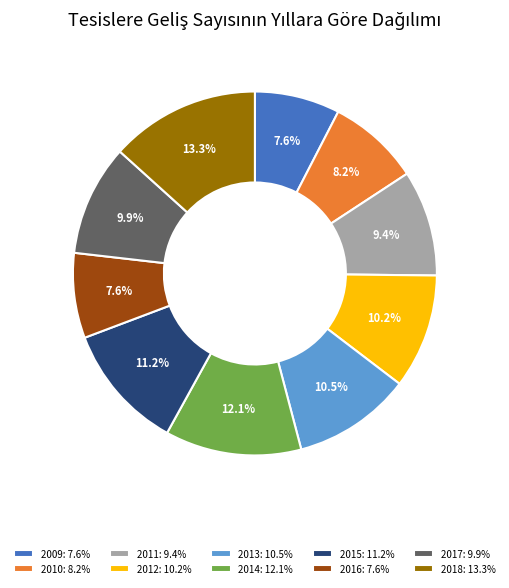

True or false: 2011 accounts for 9% of the total.

True